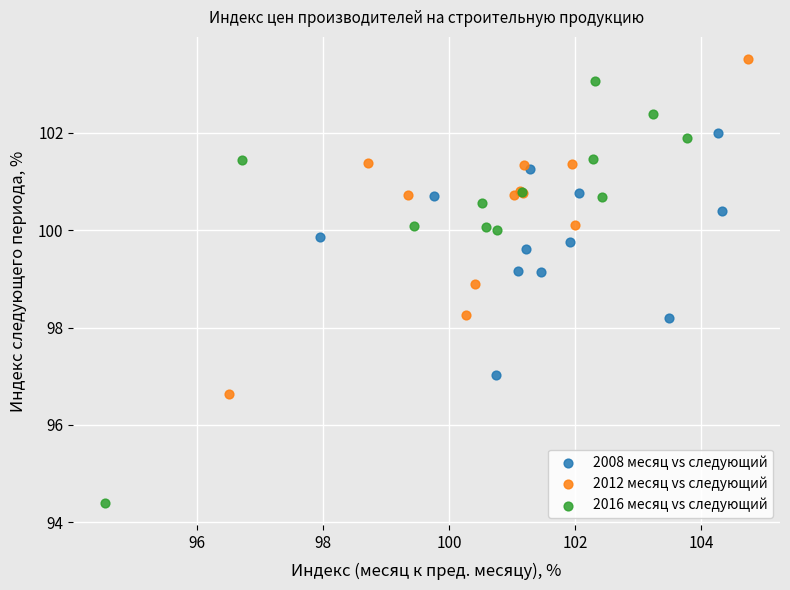

Which series contains the lowest Y value?

2016 месяц vs следующий